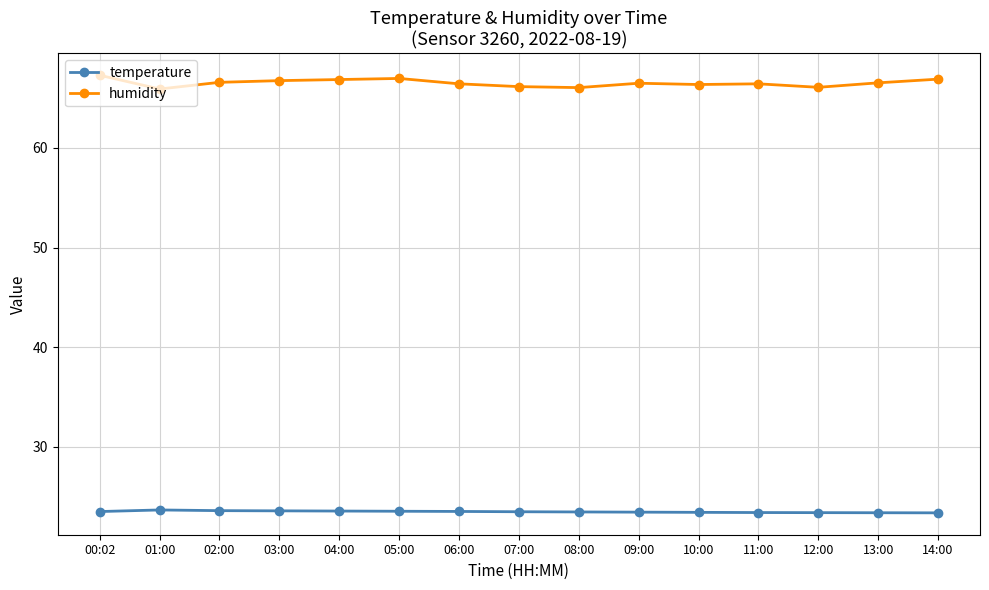

What is the difference between the temperature values at 12:00 and 06:00?

0.1